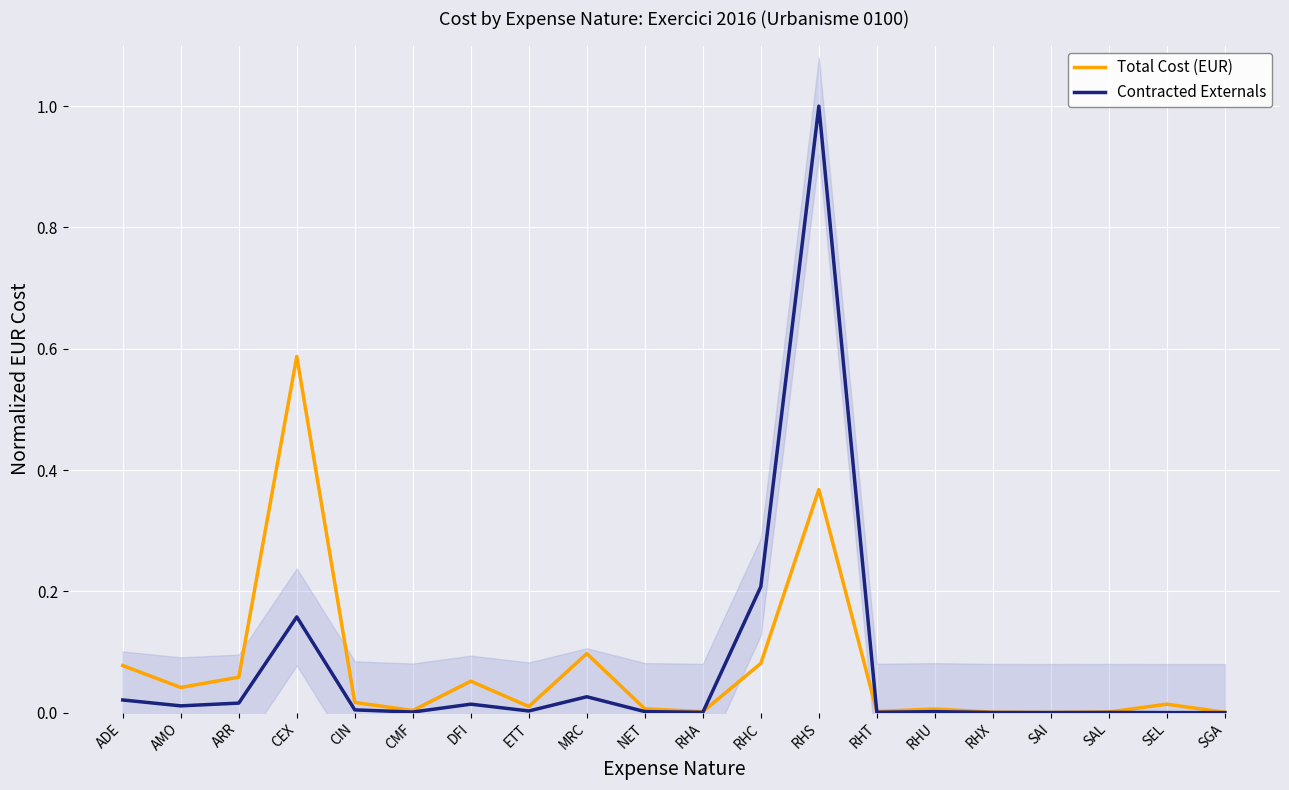

List the labels in order of Total Cost (EUR) value, largest first.

CEX, RHS, MRC, RHC, ADE, ARR, DFI, AMO, CIN, SEL, ETT, NET, RHU, CMF, RHT, RHA, SAL, RHX, SGA, SAI